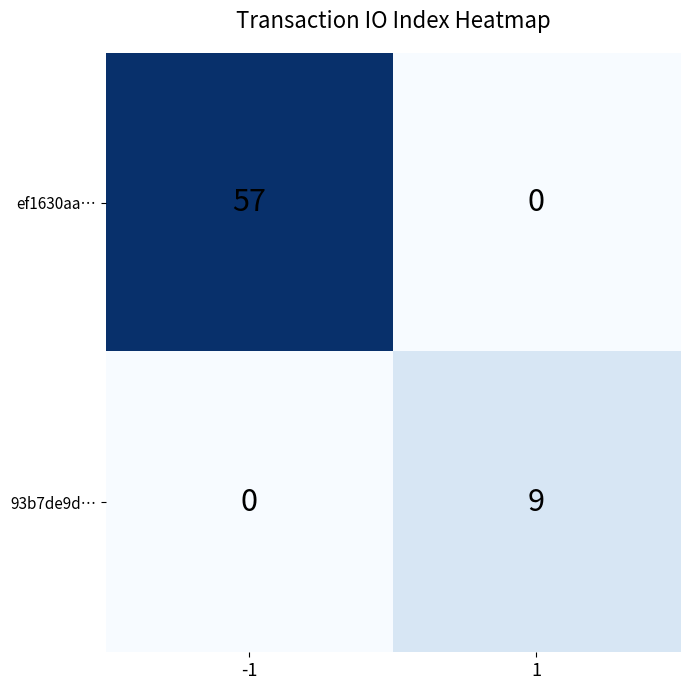

What is the sum of all 93b7de9d… values?

9